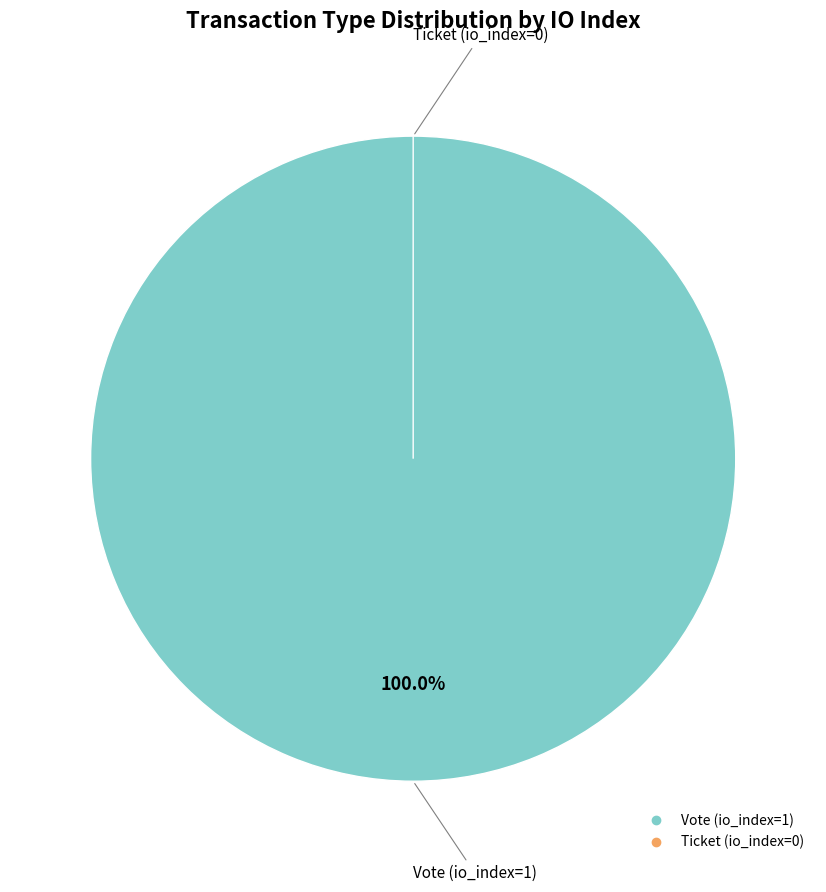

Is there any slice that represents more than half of the pie?

Yes